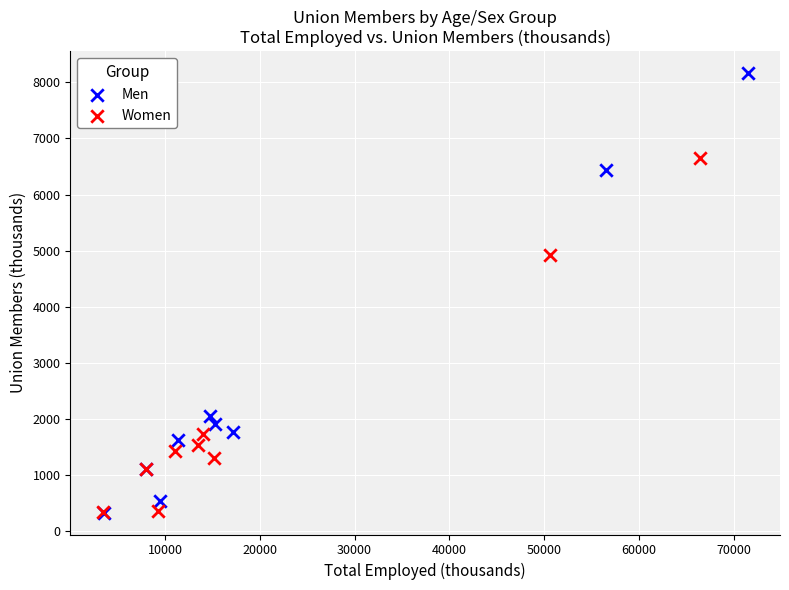

Which series contains the highest Y value?

Men